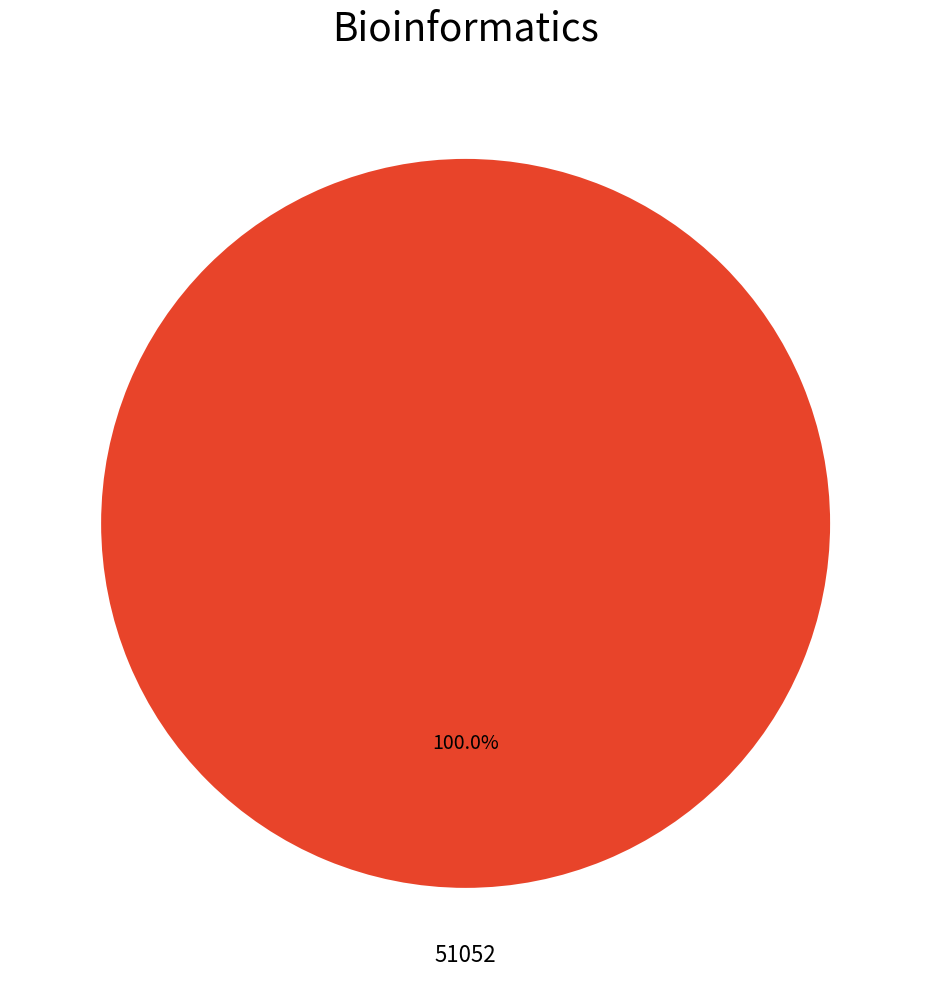

Does any single category account for the majority?

Yes